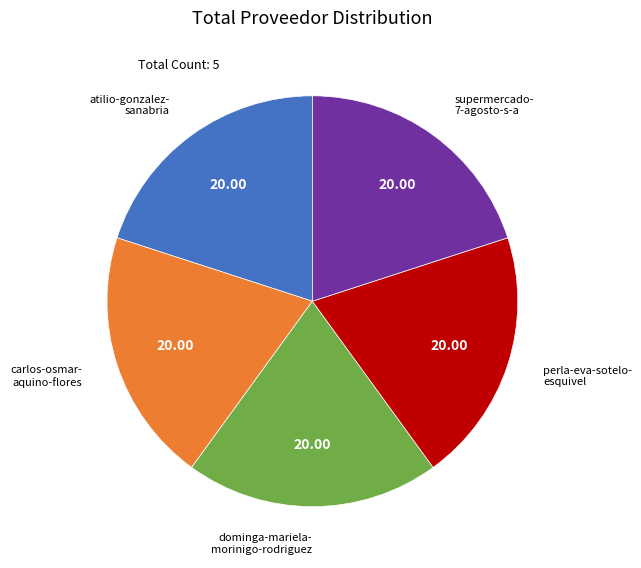

Is there a majority slice in this chart?

No